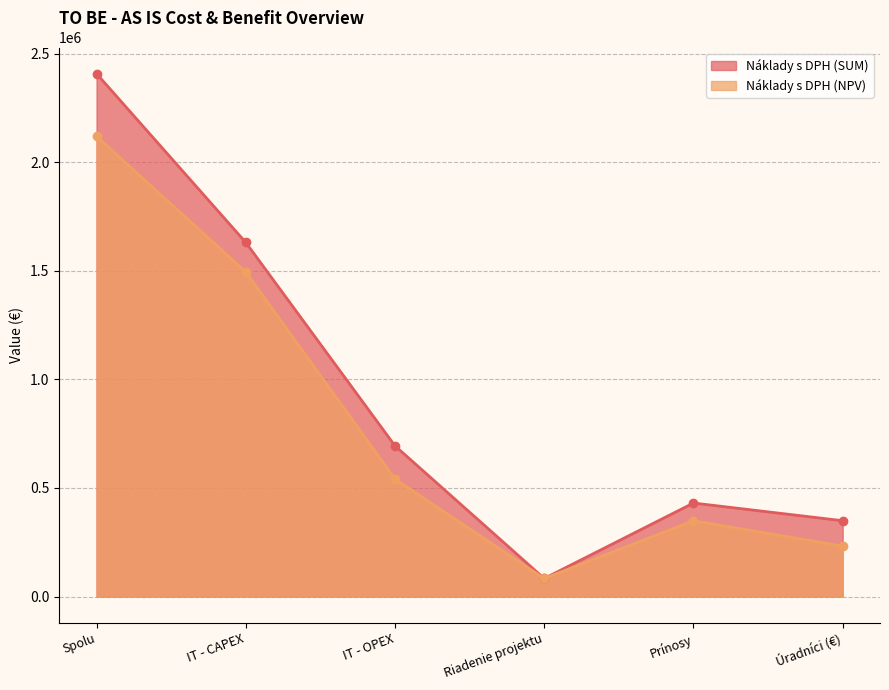

At which category is the sum across all series the highest?

Spolu